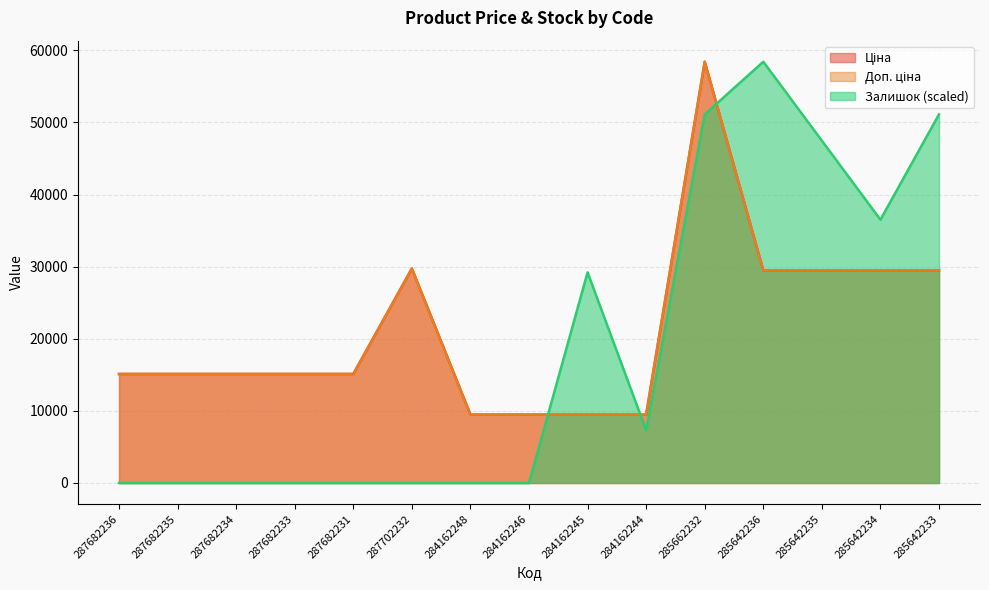

Reading left to right, what are all the values shown in this chart?

Ціна: 287682236=15120.0	287682235=15120.0	287682234=15120.0	287682233=15120.0	287682231=15120.0	287702232=29747.2	284162248=9480.1	284162246=9480.1	284162245=9480.1	284162244=9480.1	285662232=58426.5	285642236=29491.5	285642235=29491.5	285642234=29491.5	285642233=29491.5
Доп. ціна: 287682236=15120.0	287682235=15120.0	287682234=15120.0	287682233=15120.0	287682231=15120.0	287702232=29747.2	284162248=9480.1	284162246=9480.1	284162245=9480.1	284162244=9480.1	285662232=58426.5	285642236=29491.5	285642235=29491.5	285642234=29491.5	285642233=29491.5
Залишок: 287682236=0.0	287682235=0.0	287682234=0.0	287682233=0.0	287682231=0.0	287702232=0.0	284162248=0.0	284162246=0.0	284162245=29213.3	284162244=7303.3	285662232=51123.2	285642236=58426.5	285642235=47471.6	285642234=36516.6	285642233=51123.2